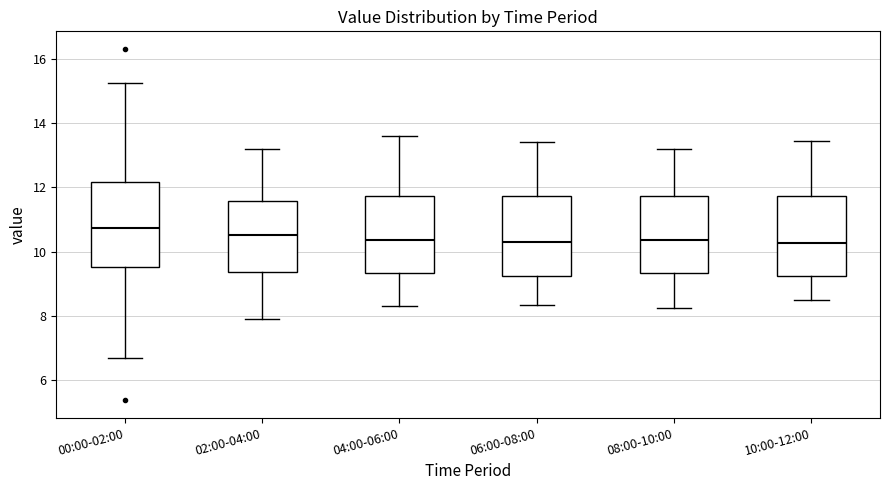

Reading left to right, read every box against the y-axis: the position of its median line, the range the box covers, and the ends of its whiskers. The values are not printed on the chart, so give them approximately, as read against the axis.

00:00-02:00: median 10.8, box 9.6 to 12.2, whiskers 6.8 to 15.2
02:00-04:00: median 10.6, box 9.4 to 11.6, whiskers 8.0 to 13.2
04:00-06:00: median 10.4, box 9.4 to 11.8, whiskers 8.4 to 13.6
06:00-08:00: median 10.4, box 9.2 to 11.8, whiskers 8.4 to 13.4
08:00-10:00: median 10.4, box 9.4 to 11.8, whiskers 8.2 to 13.2
10:00-12:00: median 10.2, box 9.2 to 11.8, whiskers 8.6 to 13.4